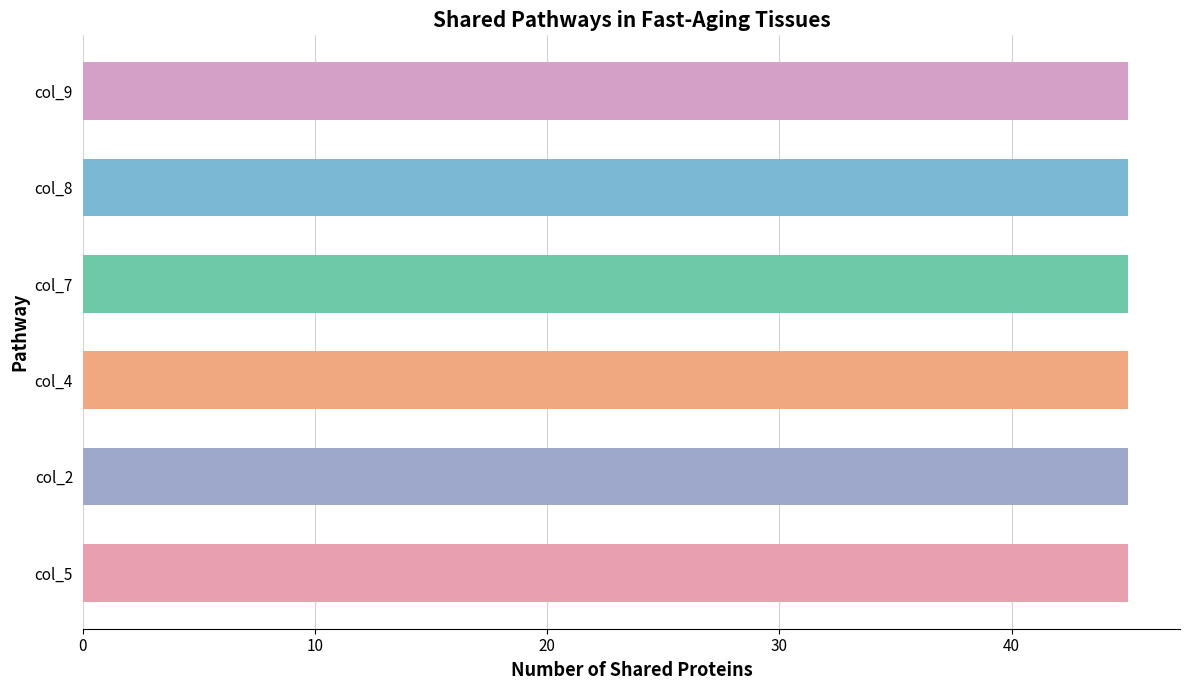

What is the sum of all col_5 values?

45